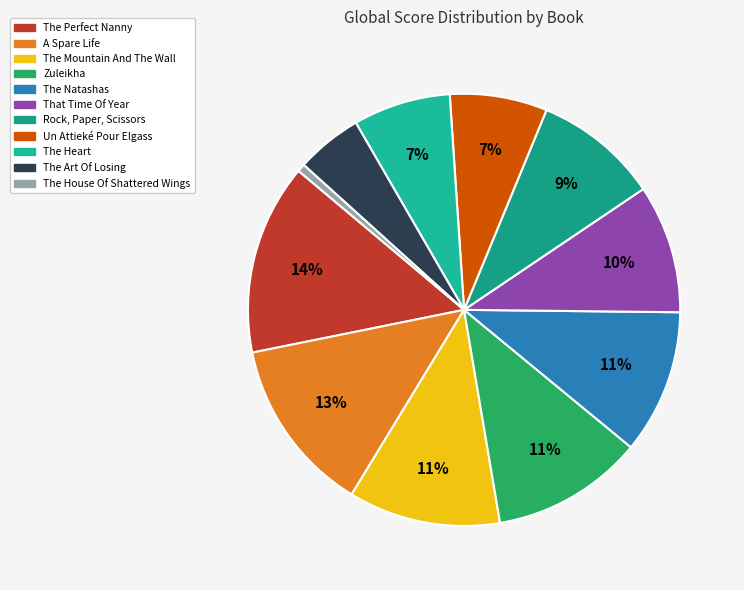

Which has a higher value, The House Of Shattered Wings or The Mountain And The Wall?

The Mountain And The Wall